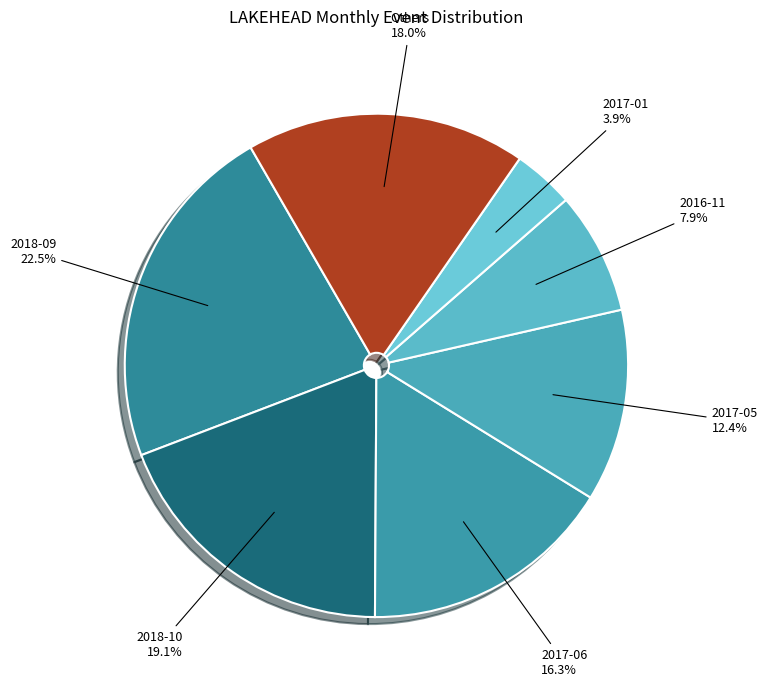

What is the ratio of the value at 2018-10 to the value at 2017-01?

4.9